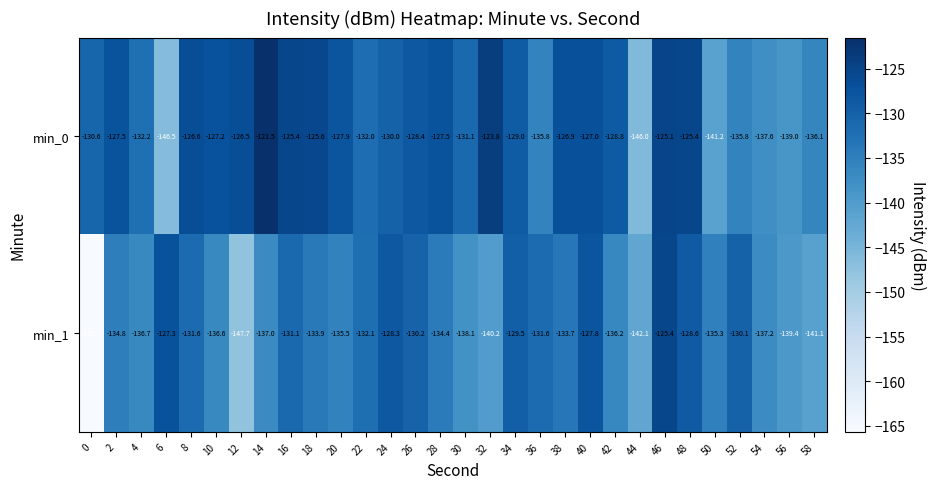

What is the sum of all min_1 values?

-4059.2